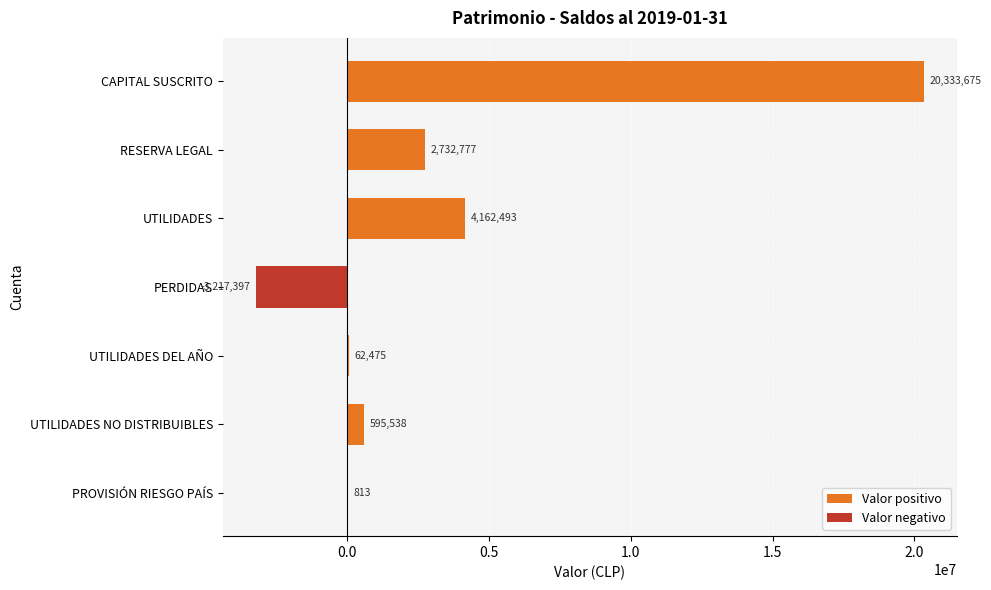

What is the greatest value displayed?

20333675.0